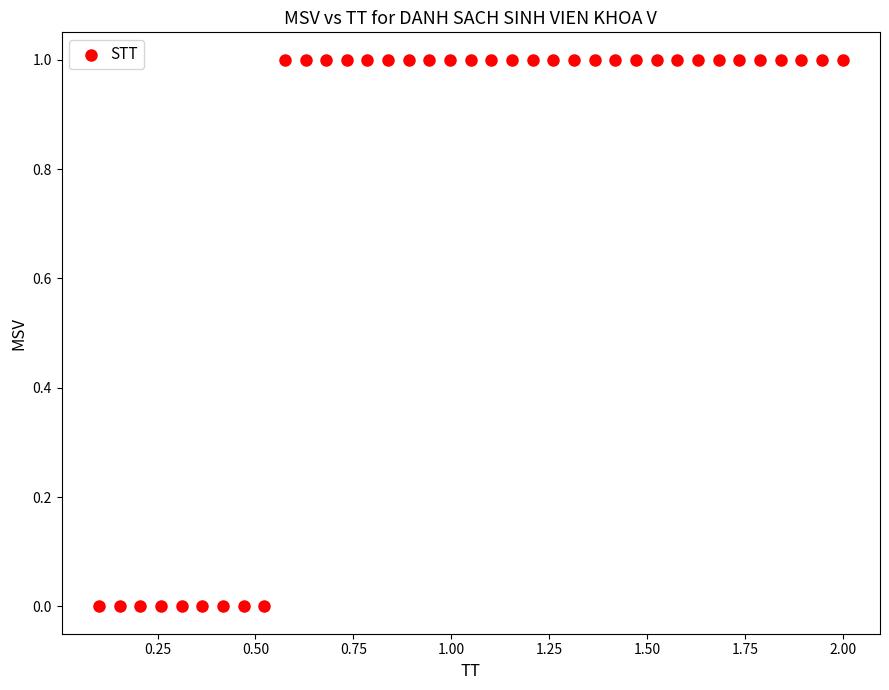

What is the range of Y values (max minus min)?

1.0